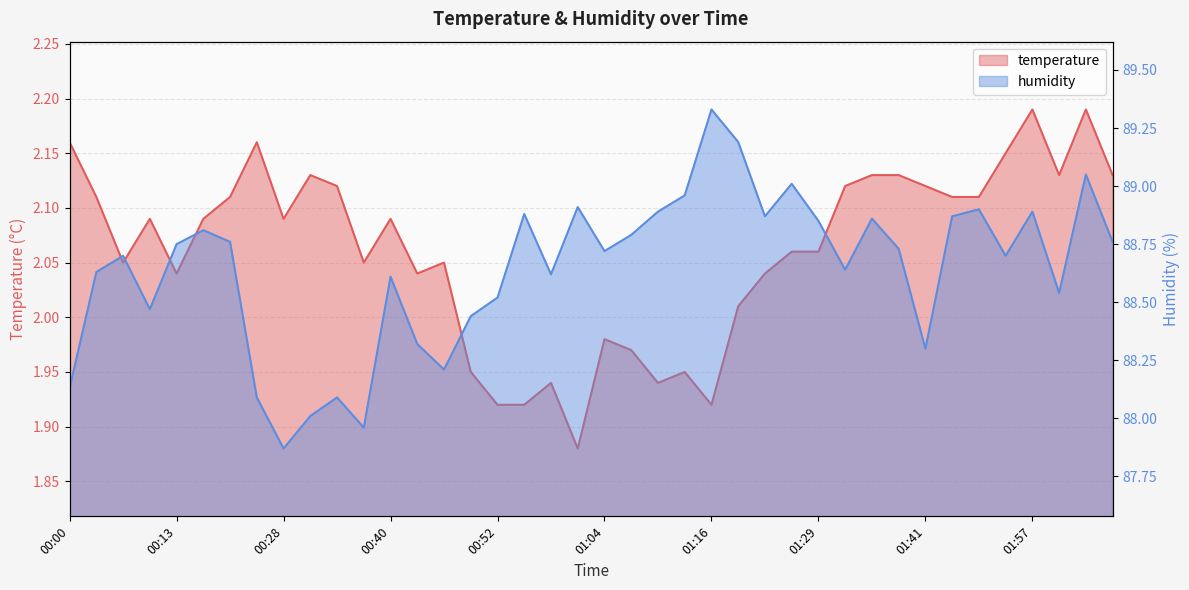

What position from the left is 01:29?

29